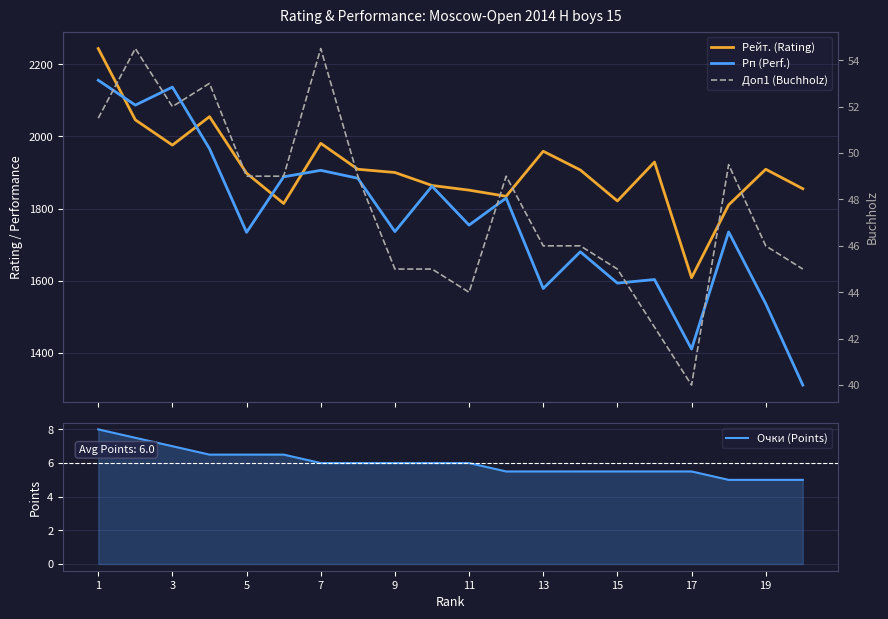

What are all the series names shown in the legend?

Рейт. (Rating), Рп (Perf.), Очки (Points), Доп1 (Buchholz)